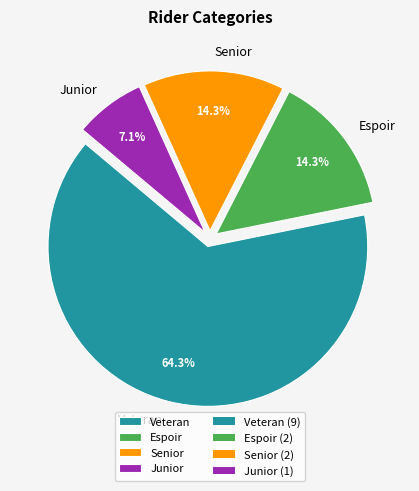

Count the number of slices in the pie.

4